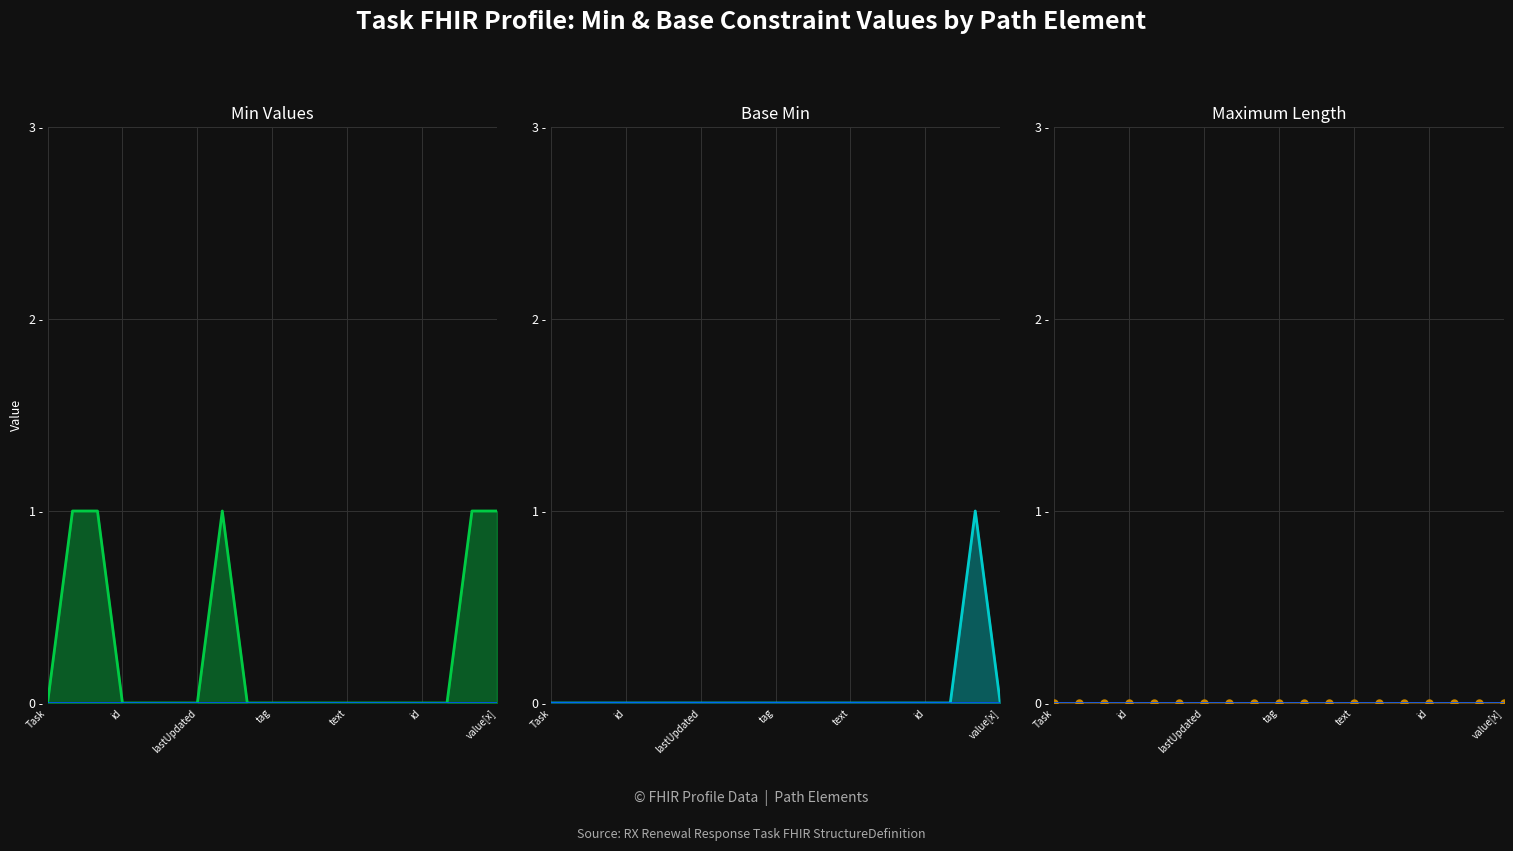

What are all the series names shown in the legend?

Min Values, Base Min, Maximum Length